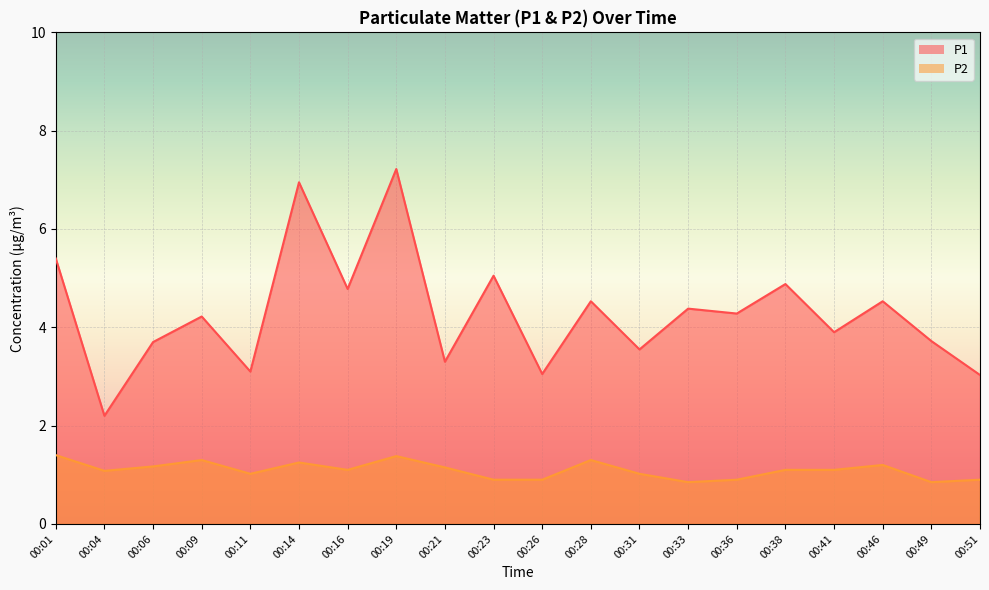

Reading left to right, transcribe all the data shown in this chart.

P1: 5.4	2.2	3.7	4.2	3.1	7.0	4.8	7.2	3.3	5.0	3.0	4.5	3.5	4.4	4.3	4.9	3.9	4.5	3.7	3.0
P2: 1.4	1.1	1.2	1.3	1.0	1.2	1.1	1.4	1.1	0.9	0.9	1.3	1.0	0.8	0.9	1.1	1.1	1.2	0.8	0.9